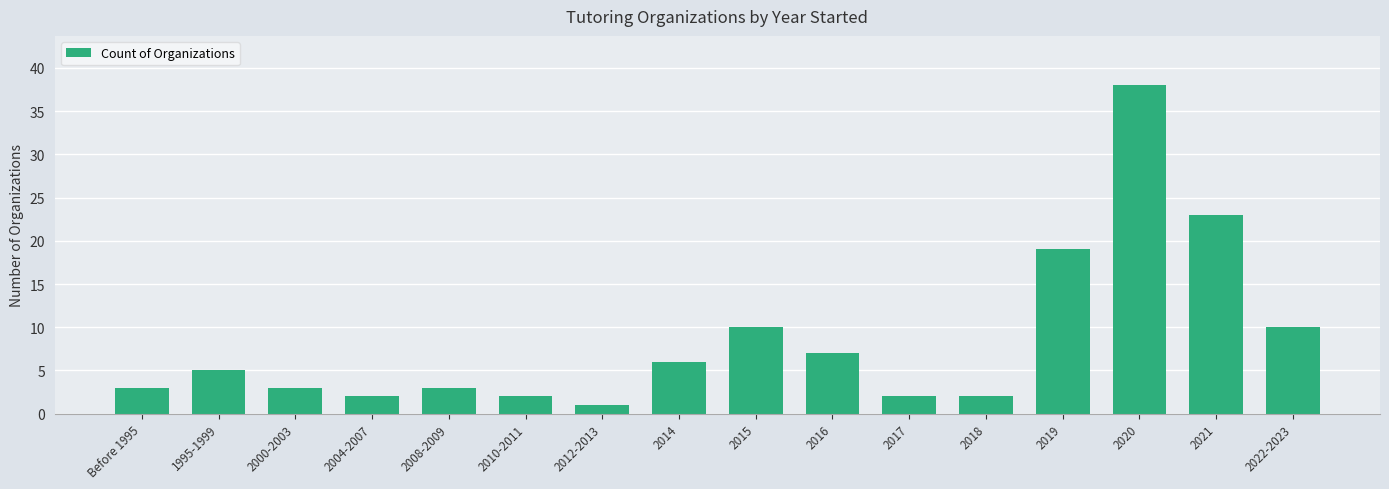

What is the sum of all values?

136